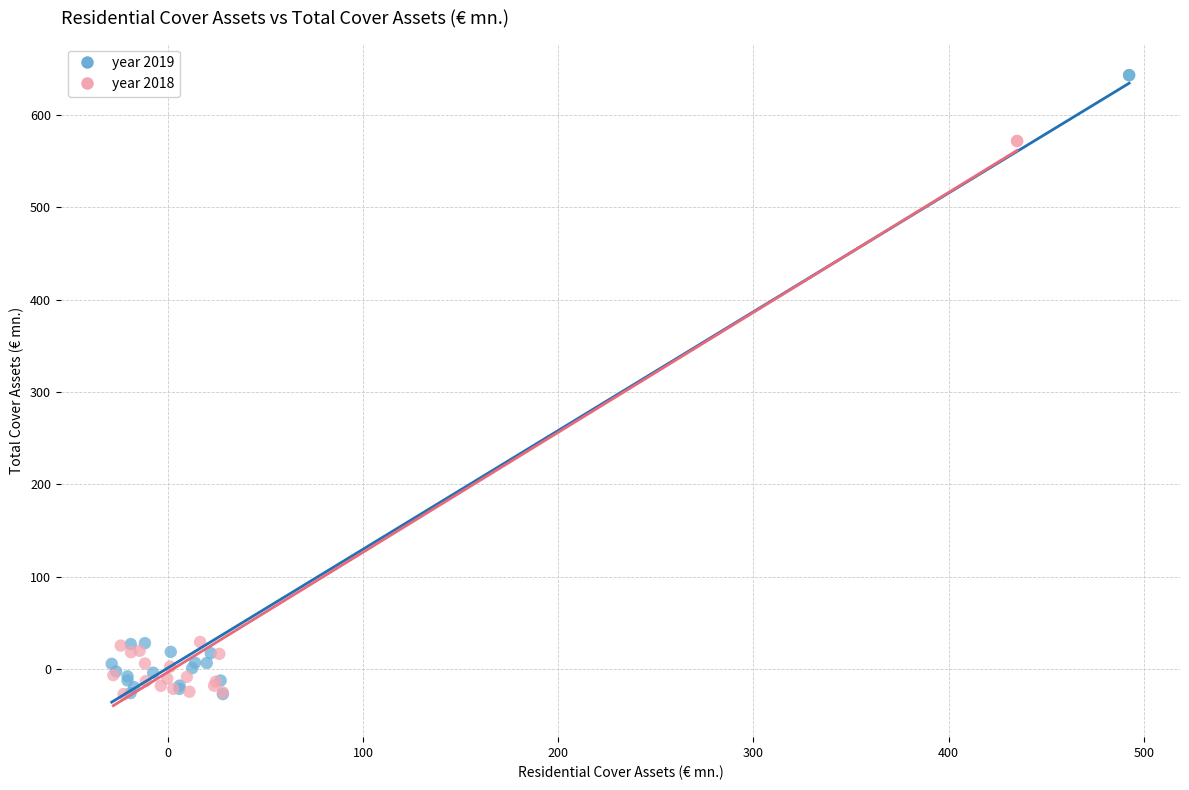

Which series reaches the maximum Y coordinate?

year 2019